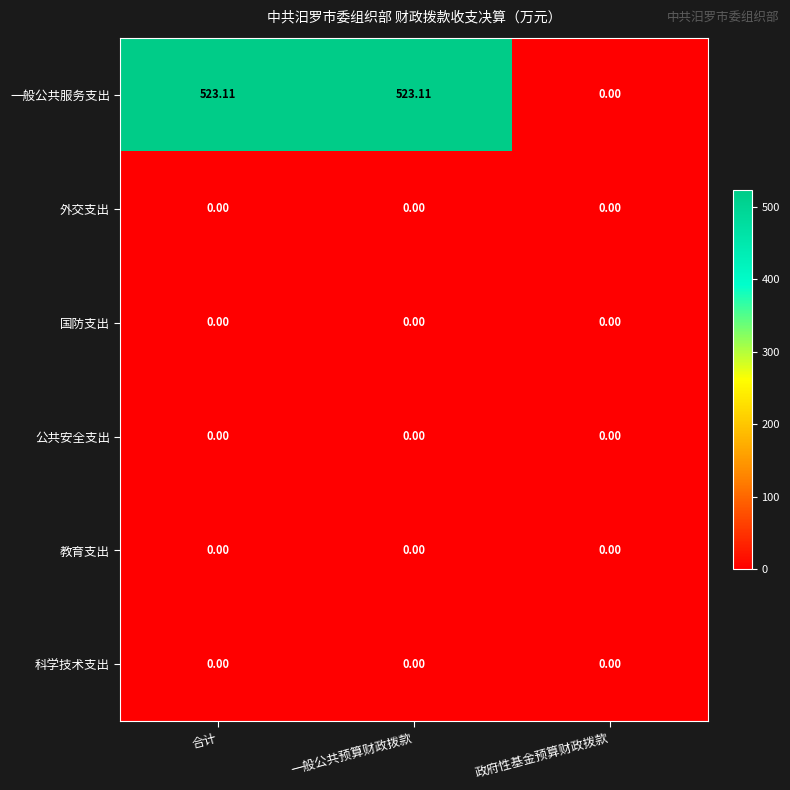

How many categories are shown in the chart?

3